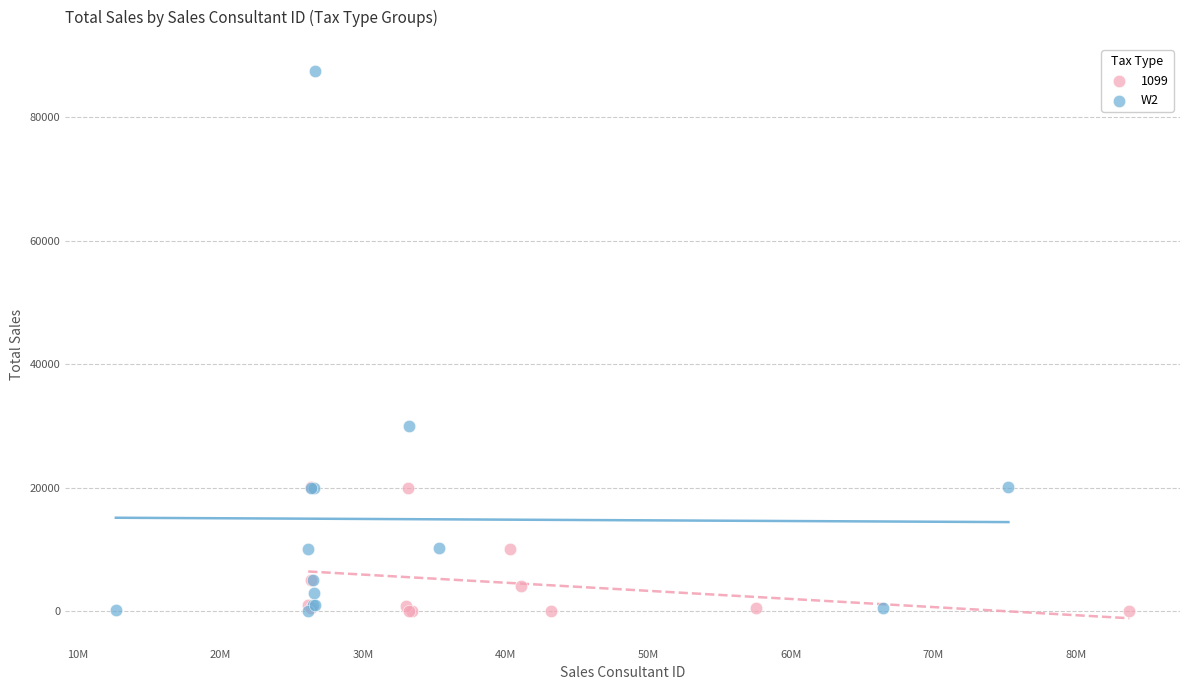

Which series has the widest spread of Y values?

W2